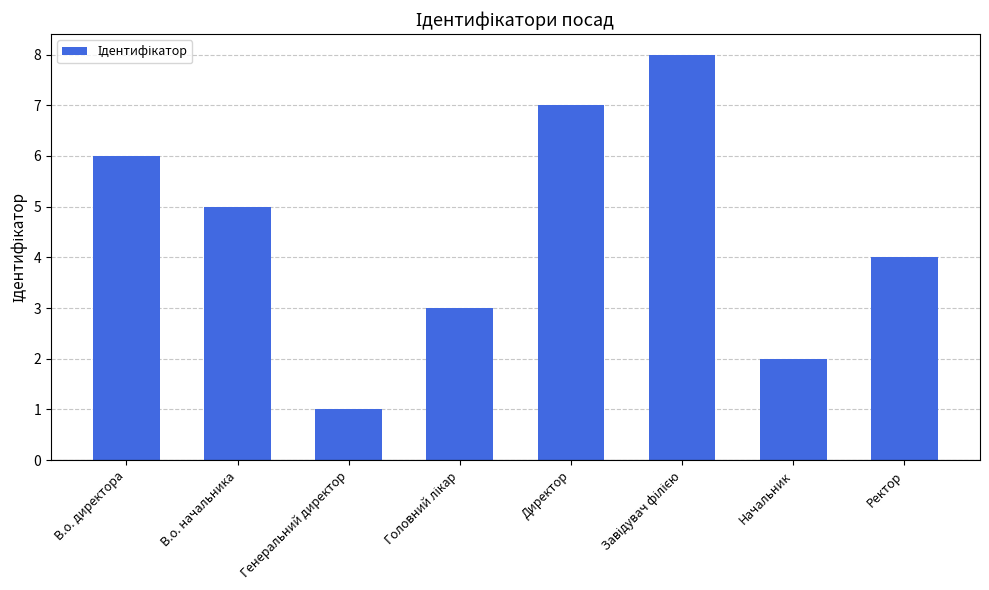

What is the greatest value displayed?

8